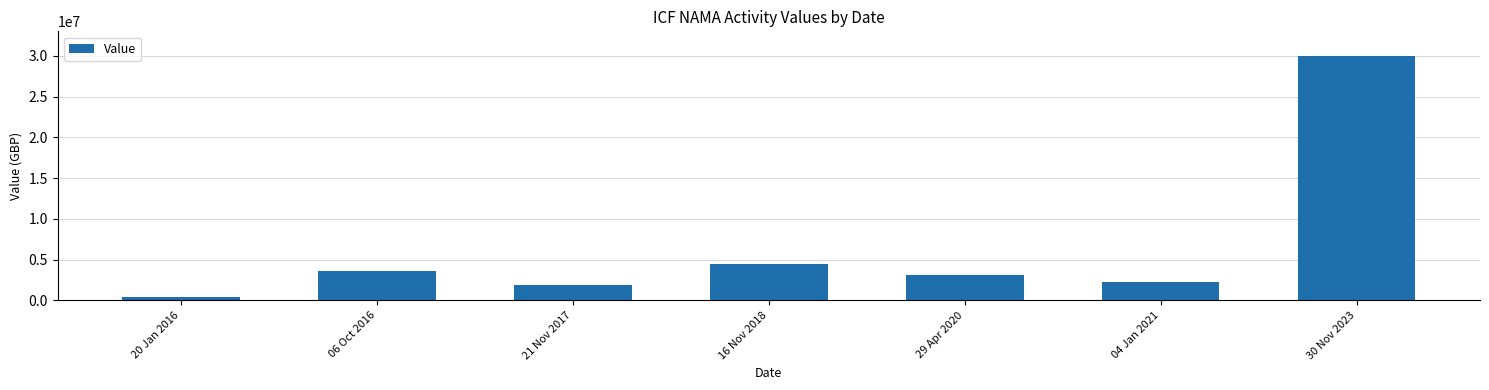

How many bars are there in total?

7